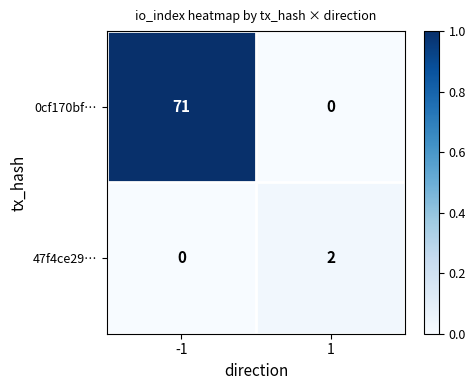

Is it true that 47f4ce29… equals 1 at 1?

False